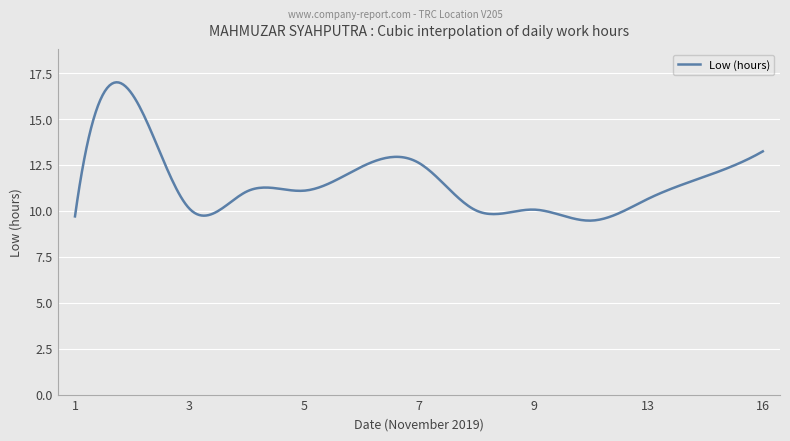

What is the difference between the maximum and minimum values?

7.5